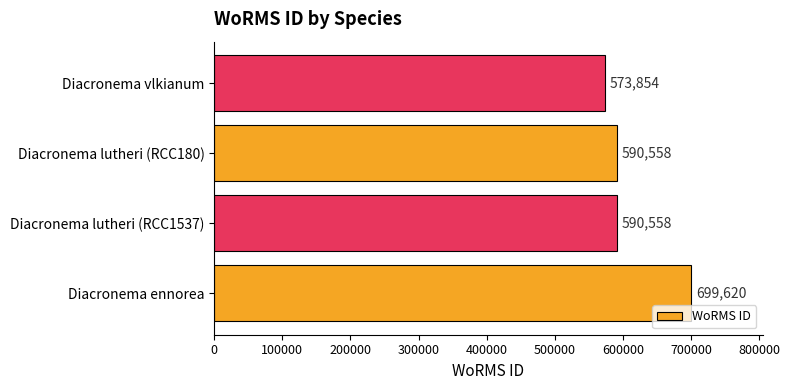

What is the greatest value displayed?

699620